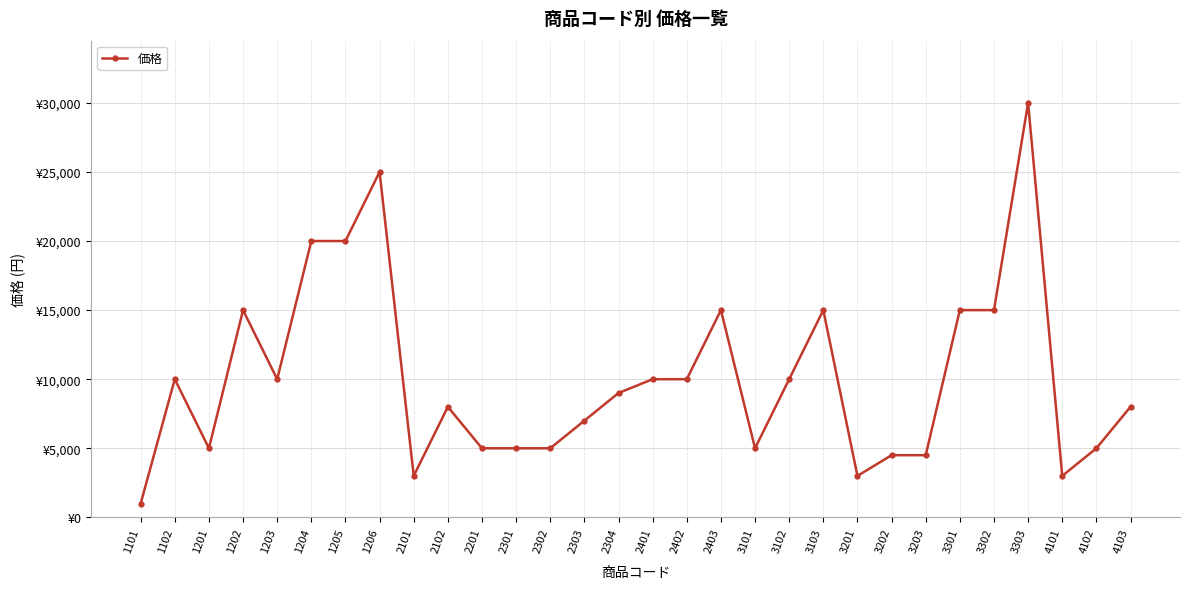

Does the chart have visible grid lines?

Yes